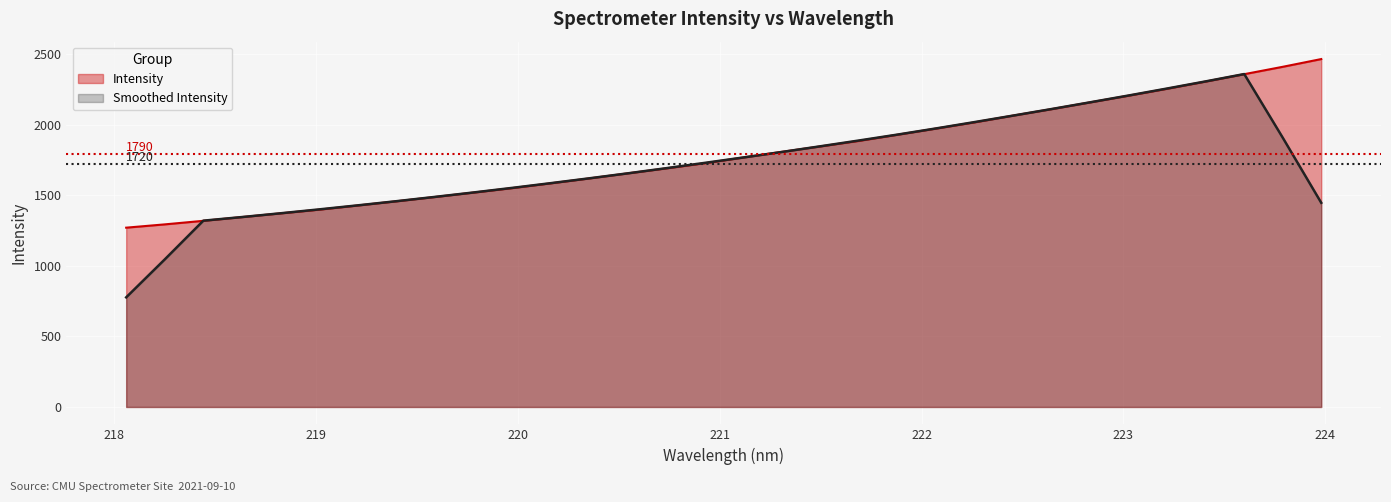

Which category has the highest value across all series?

223.9802